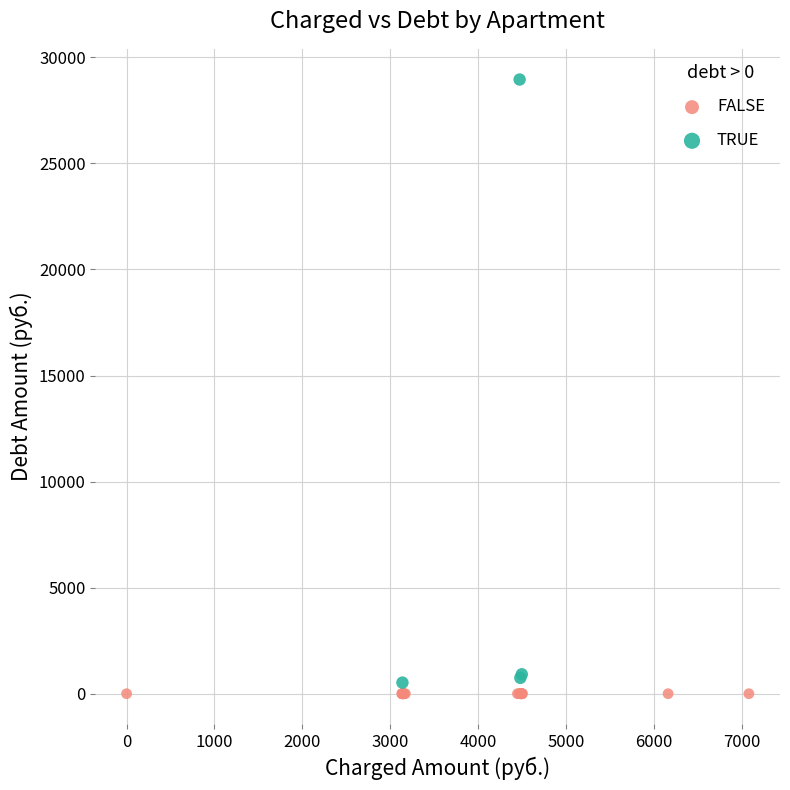

Which series contains the highest Y value?

TRUE